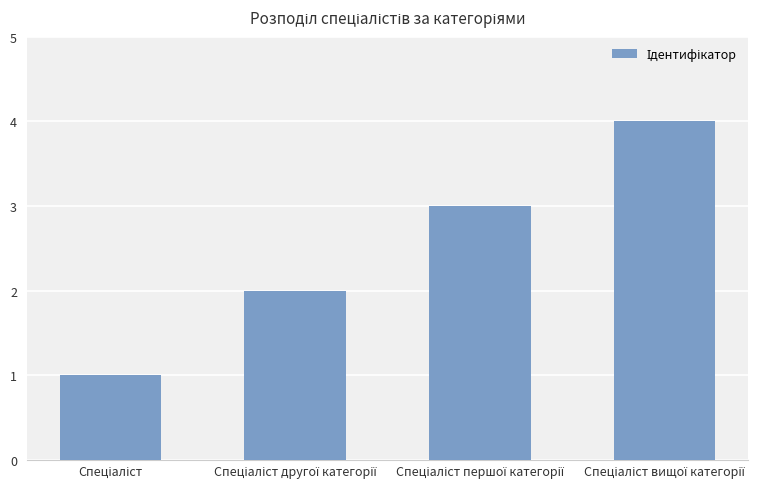

What is the maximum value shown in the chart?

4